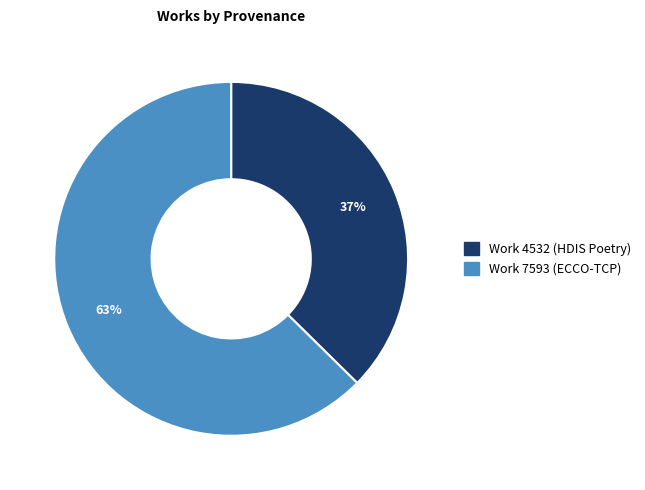

Count the number of slices in the pie.

2